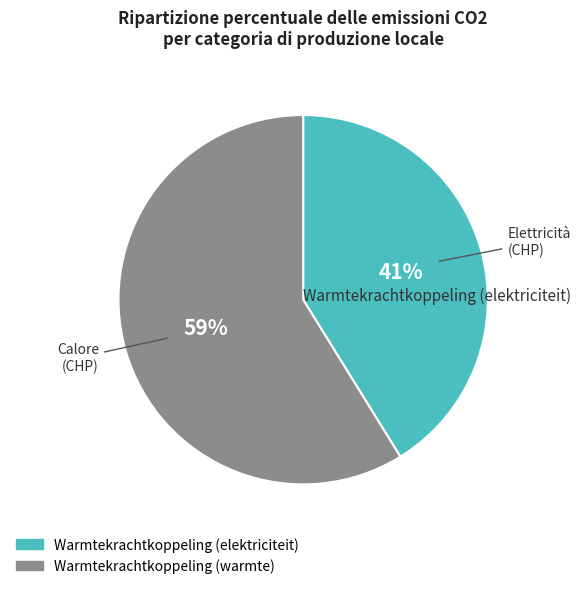

Is it true that Warmtekrachtkoppeling (elektriciteit) is 41% of the pie?

True